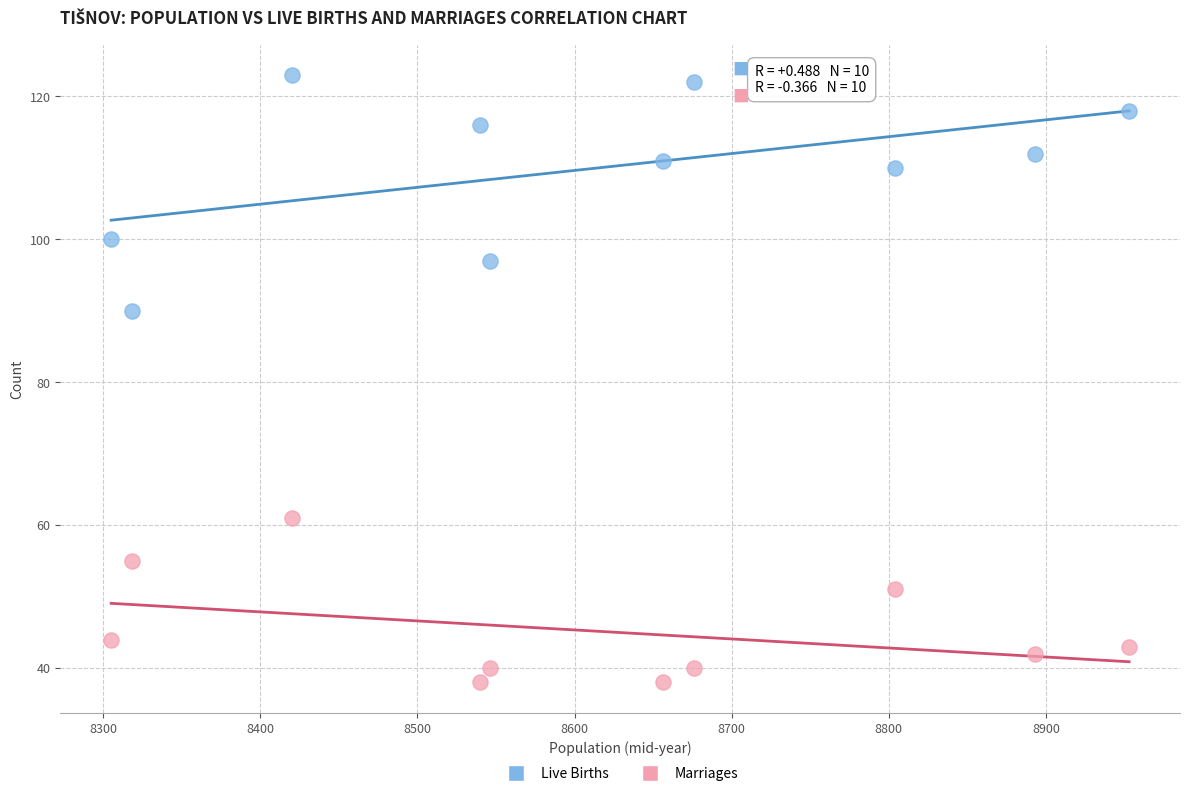

Which series contains the highest Y value?

Live Births